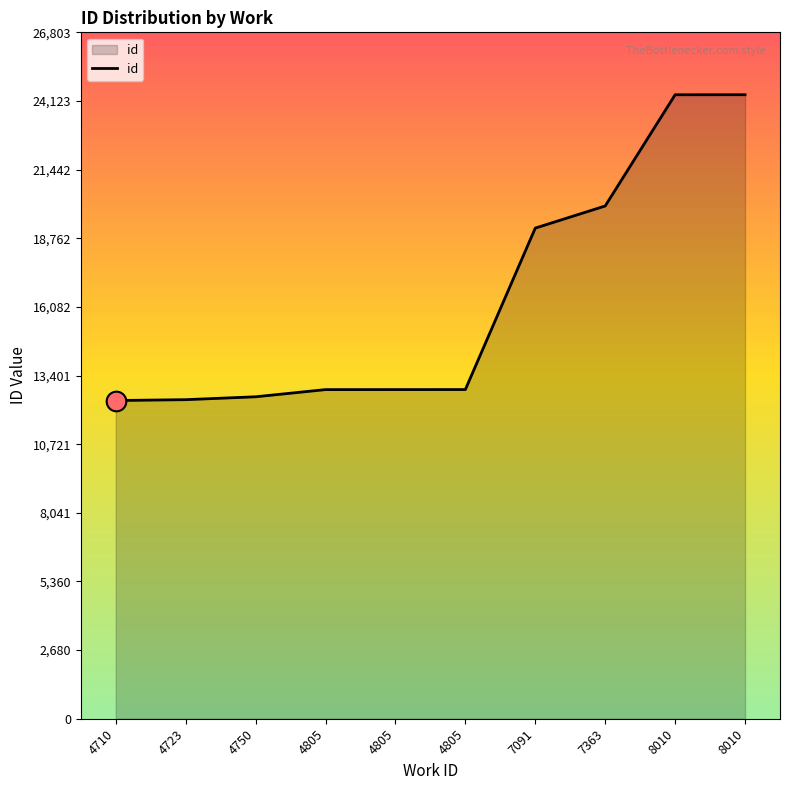

How many lines are shown in the chart?

1